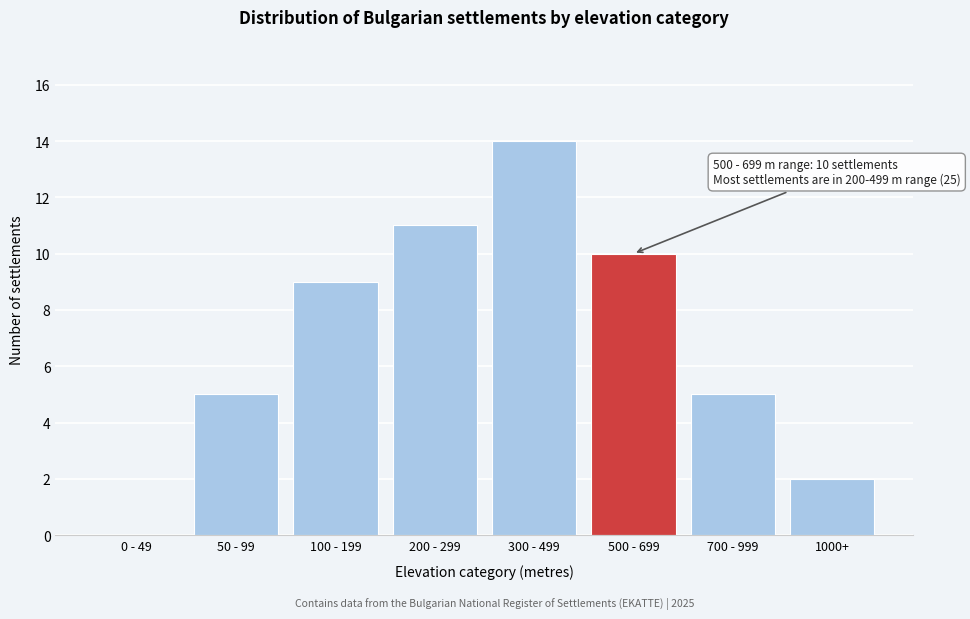

Reading left to right, list all the values displayed in this chart.

0 - 49=0	50 - 99=5	100 - 199=9	200 - 299=11	300 - 499=14	500 - 699=10	700 - 999=5	1000+=2